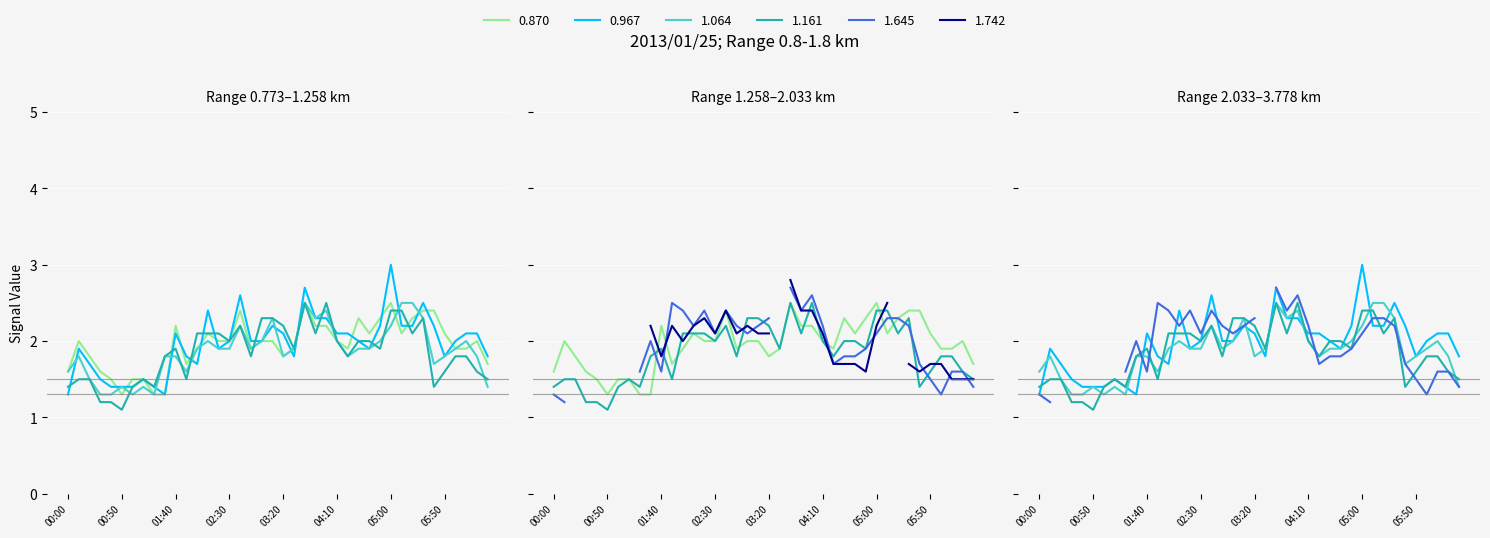

What is the sum of all 1.064 values?

74.8